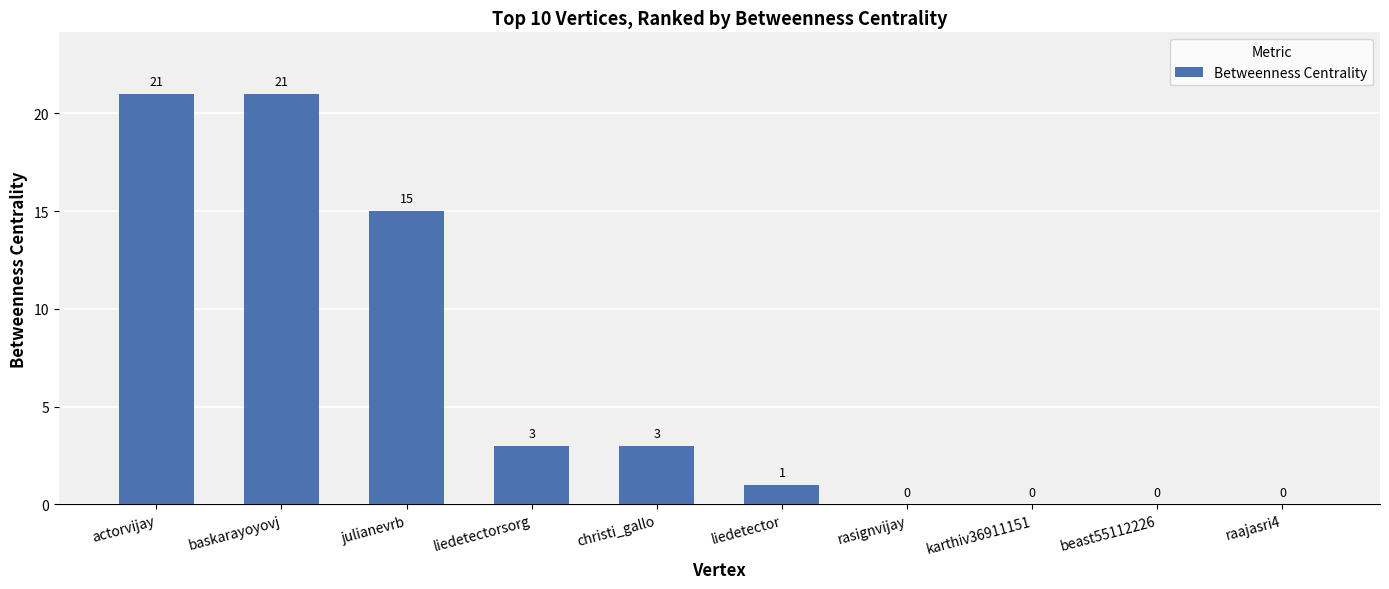

Reading left to right, what are all the values shown in this chart?

21	21	15	3	3	1	0	0	0	0